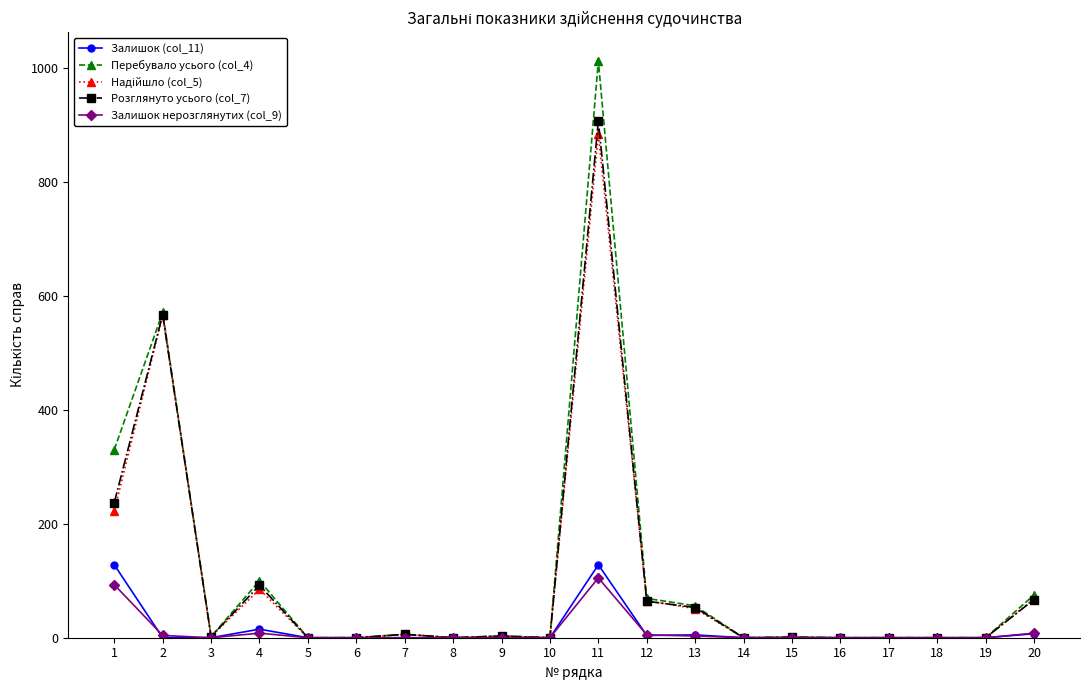

How many values in the Розглянуто усього (col_7) series are below 2?

10